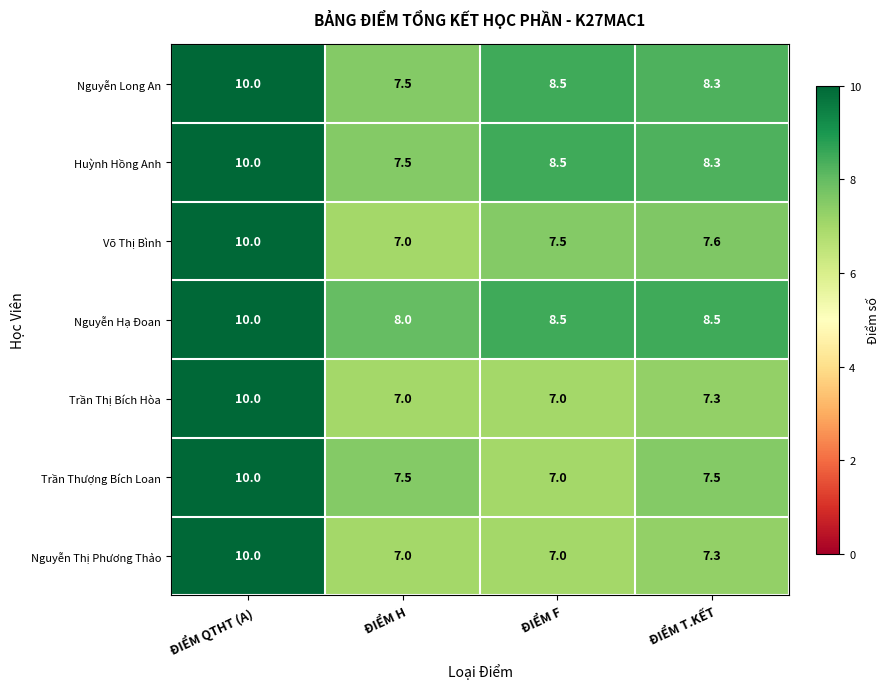

What is the maximum value shown in the chart?

10.0